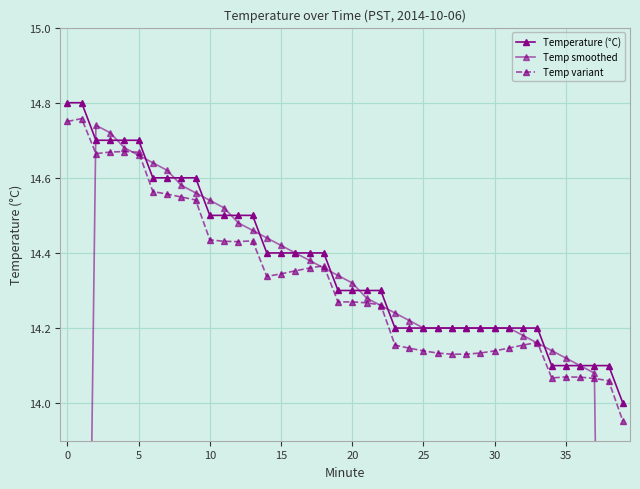

True or false: Temp smoothed has more than 1 interior local peaks.

False